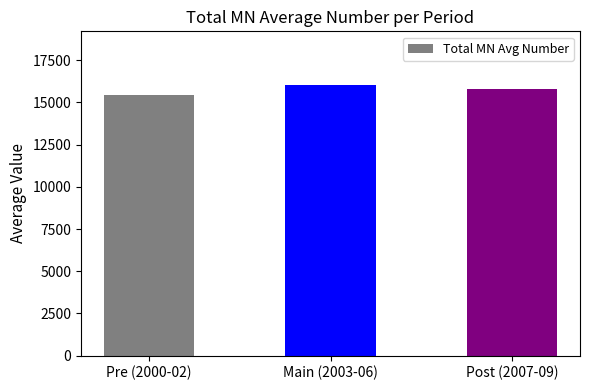

True or false: the data shows 15764.0 at Post (2007-09).

True